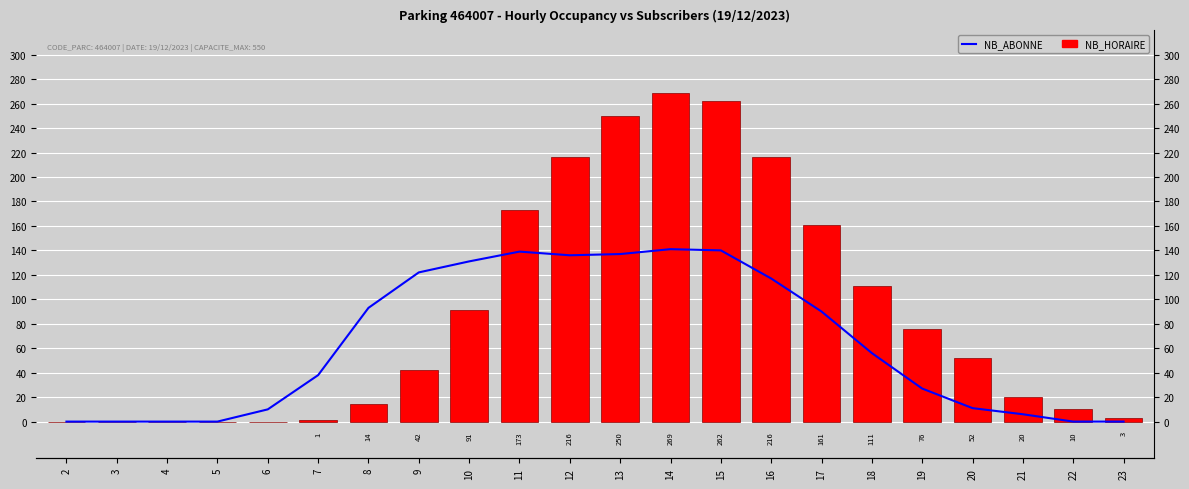

Is the value of NB_HORAIRE at 9 greater than the value of NB_ABONNE (avg) at 7?

Yes